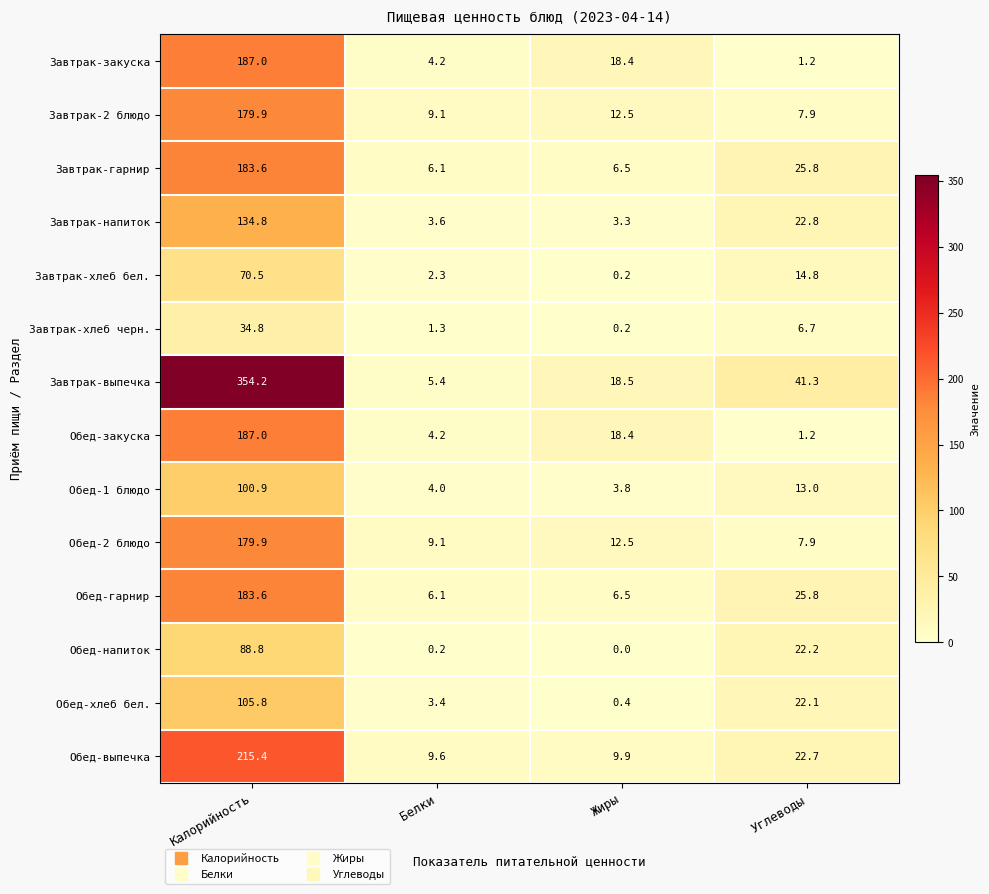

At which category is the sum across all series the highest?

Калорийность